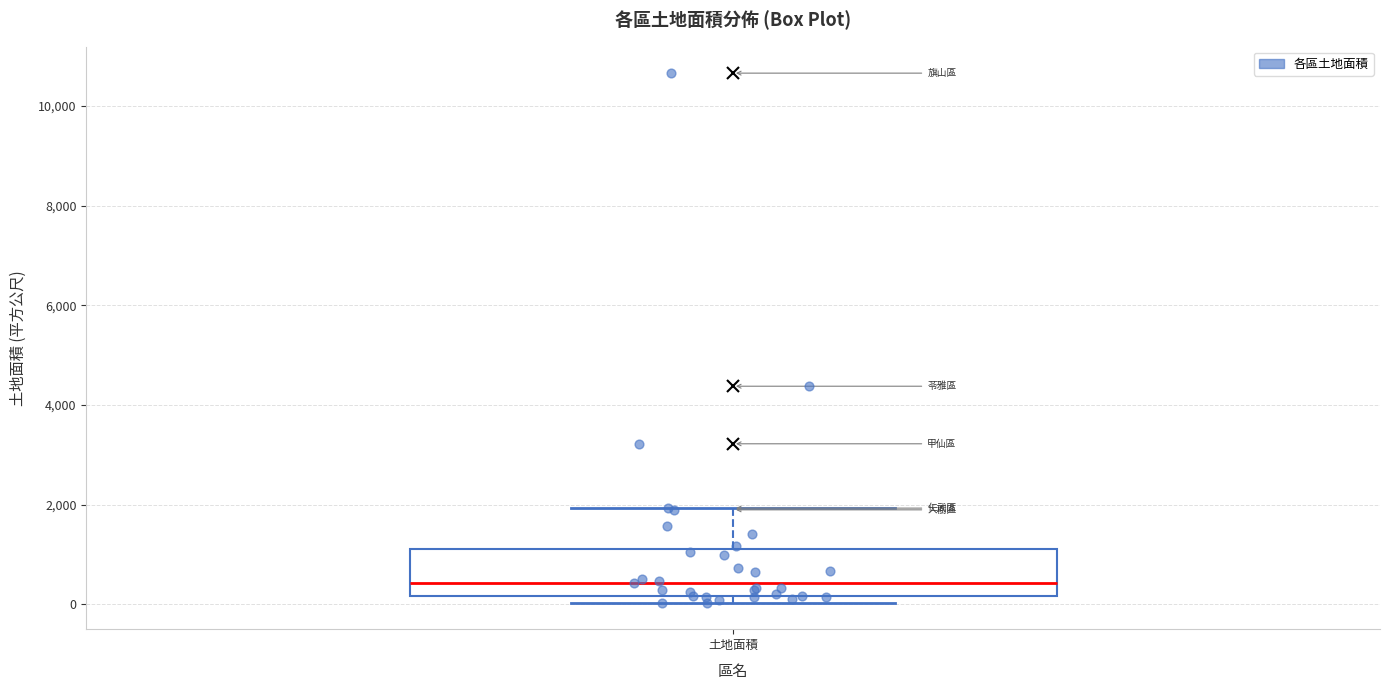

Transcribe this box plot: give where the median line is, the range the box spans, and where the two whiskers end, as read against the y-axis. The values are not printed on the chart, so give them approximately, as read against the axis.

median 400, box 200 to 1200, whiskers 0 to 2000